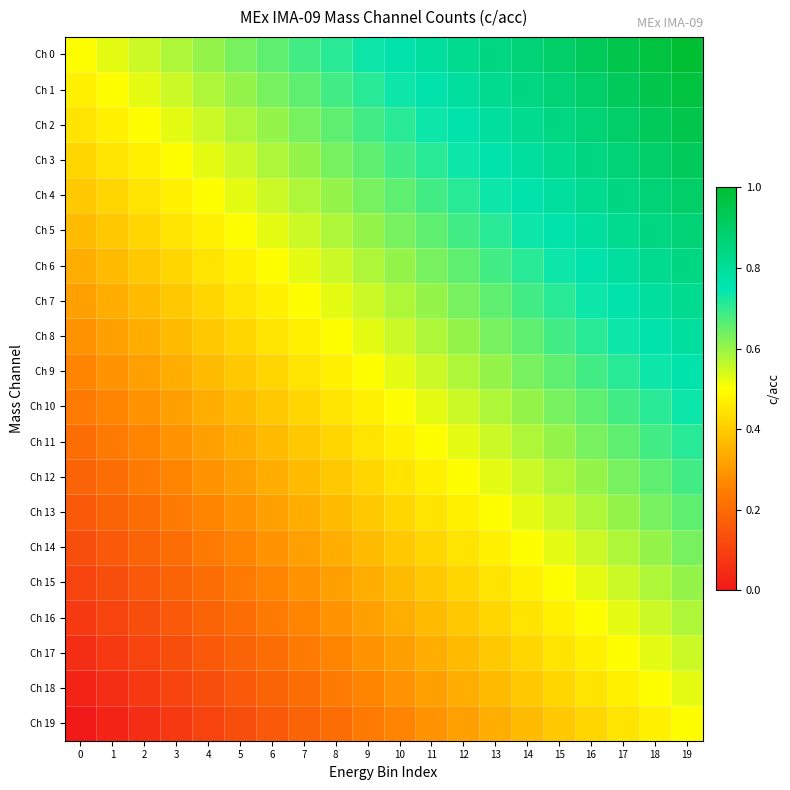

Which series has the largest total across all categories?

Ch 0